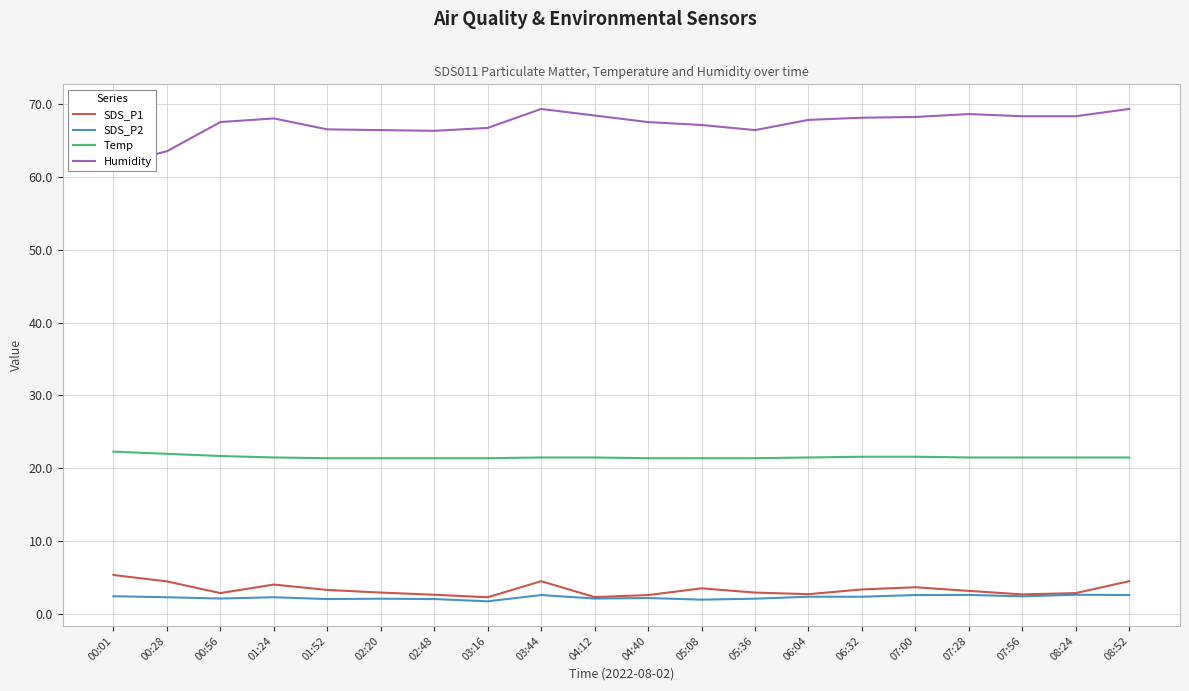

What is the label of the 2nd point from the right?

08:24